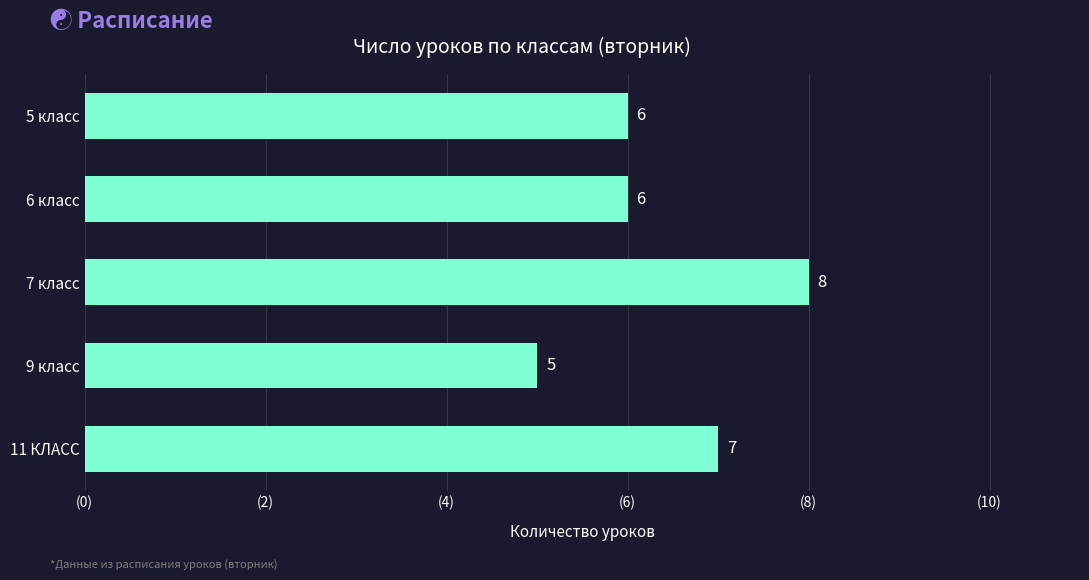

Which has a higher value, 7 класс or 9 класс?

7 класс